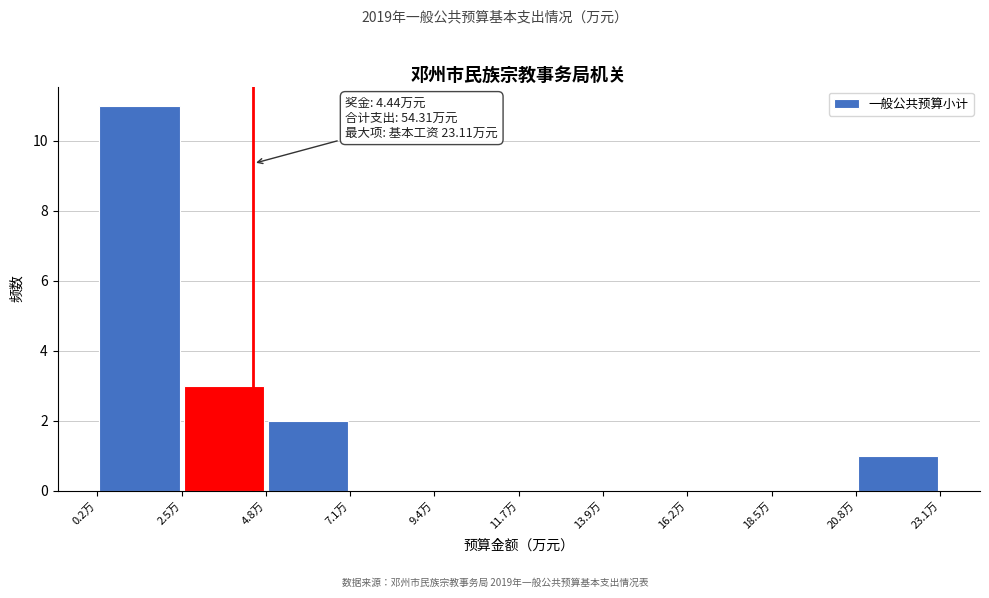

Over which range of the x-axis is the bar tallest?

0.0 to 2.5